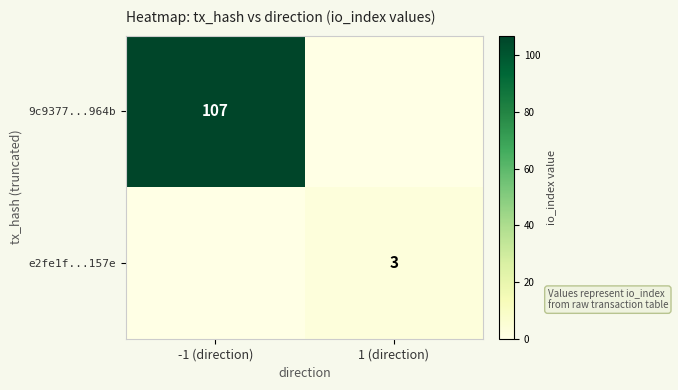

The 9c9377...964b series shows 107 at -1 (direction). True or false?

True